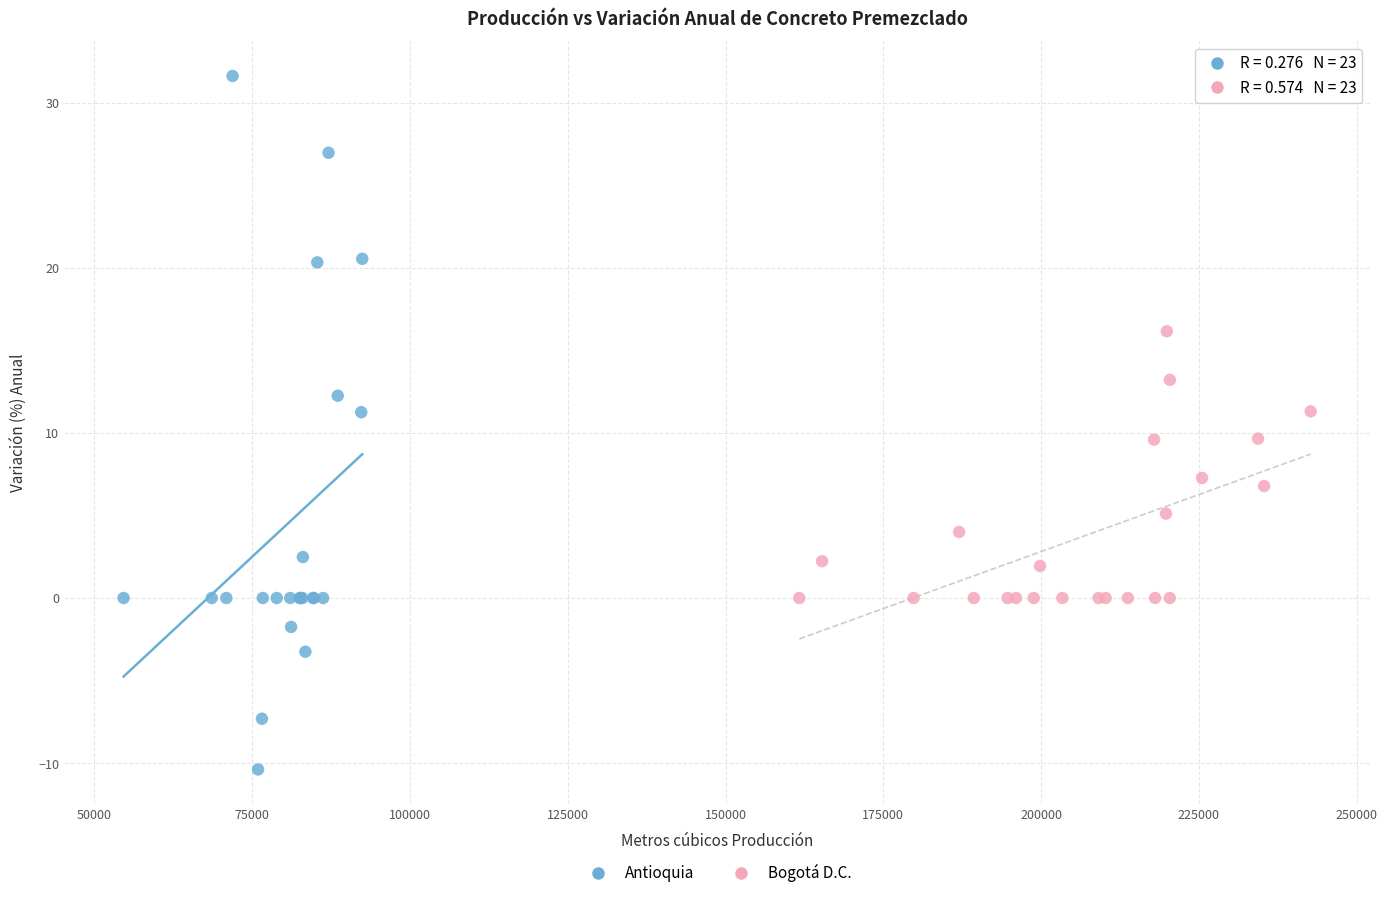

Which series reaches the maximum Y coordinate?

Antioquia